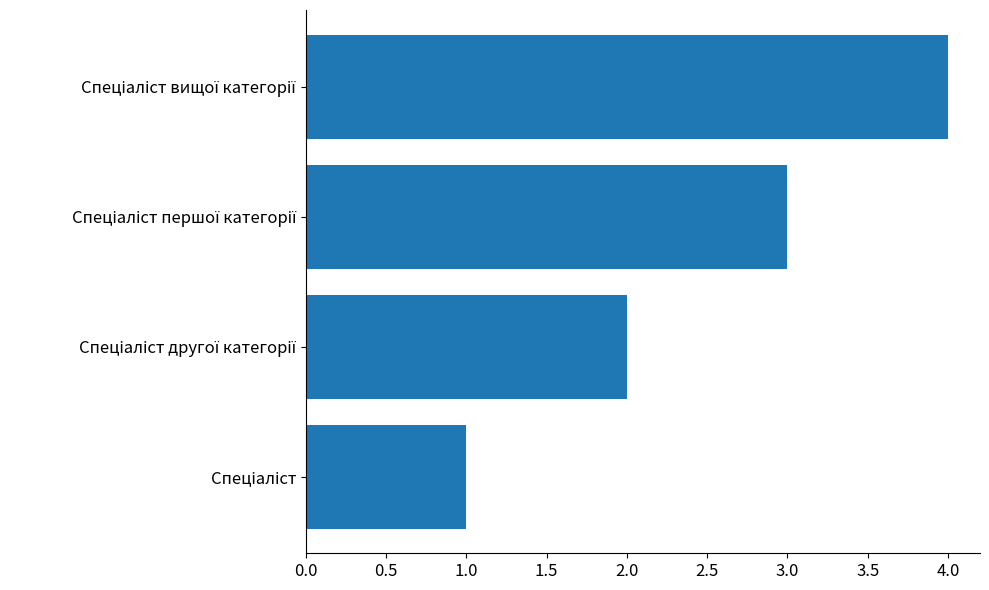

What is the maximum value shown in the chart?

4